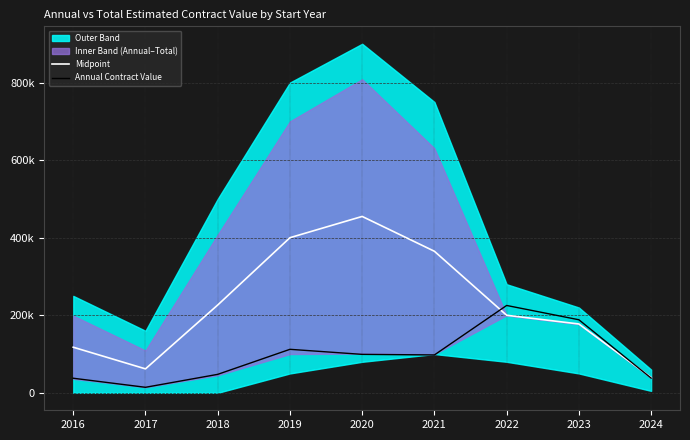

Reading left to right, list all the values displayed in this chart.

Midpoint: 117585.0	61760.2	226413.6	400000.0	454819.5	365006.3	200000.0	177500.0	39448.0
Annual Contract Value: 37617.7	14244.7	47629.0	112184.2	99177.7	97682.6	225267.4	188397.6	37966.4